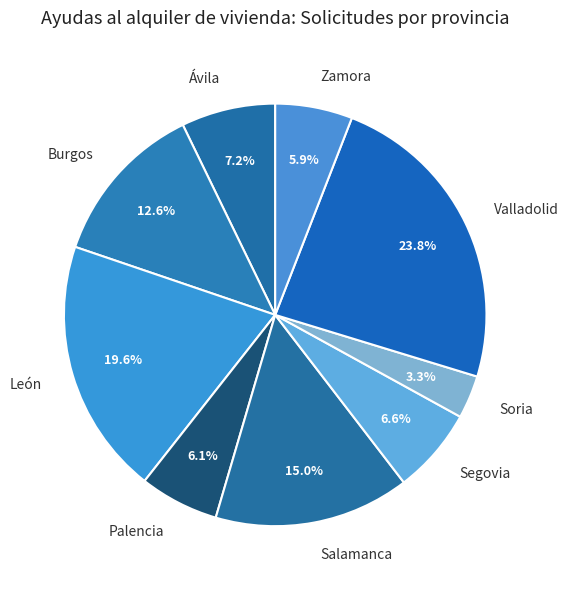

Is there any slice that represents more than half of the pie?

No